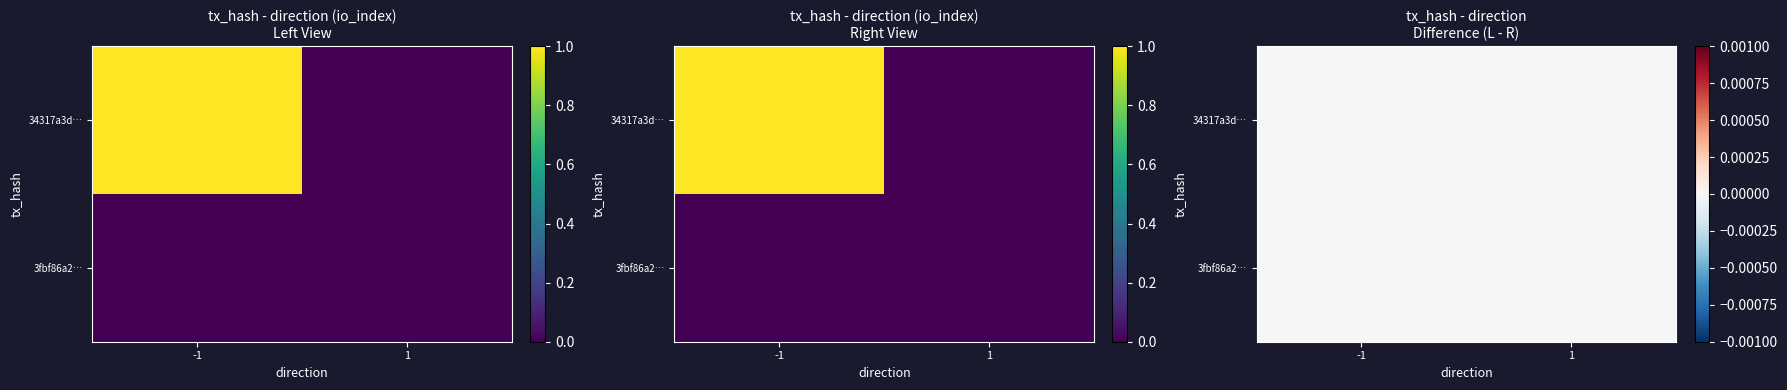

Which series has the largest total across all categories?

34317a3dd58e9b70a93a1ae5e8a5339429d0a13